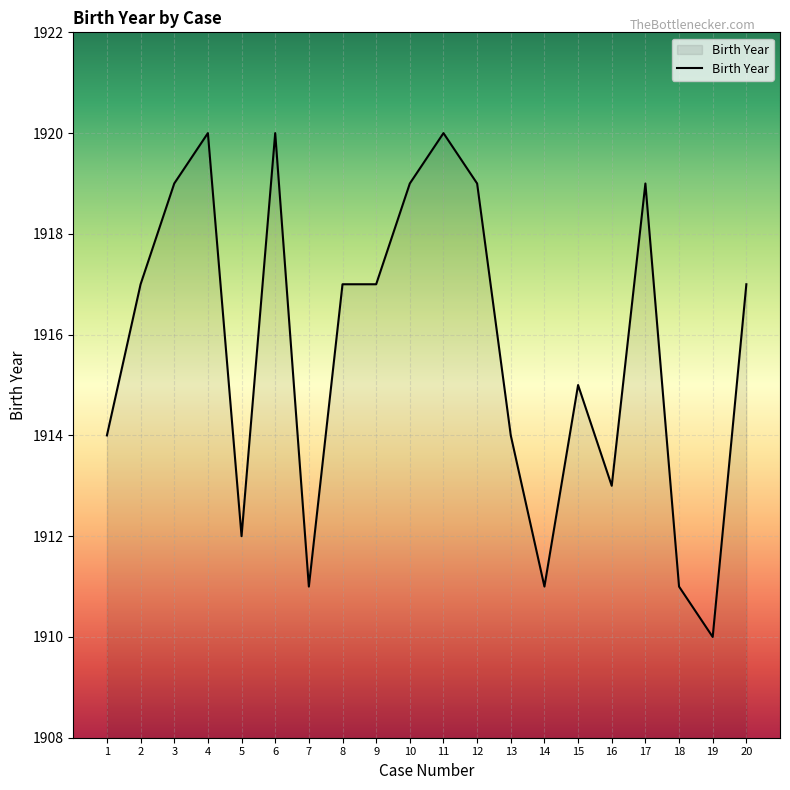

What is the smallest value displayed?

1910